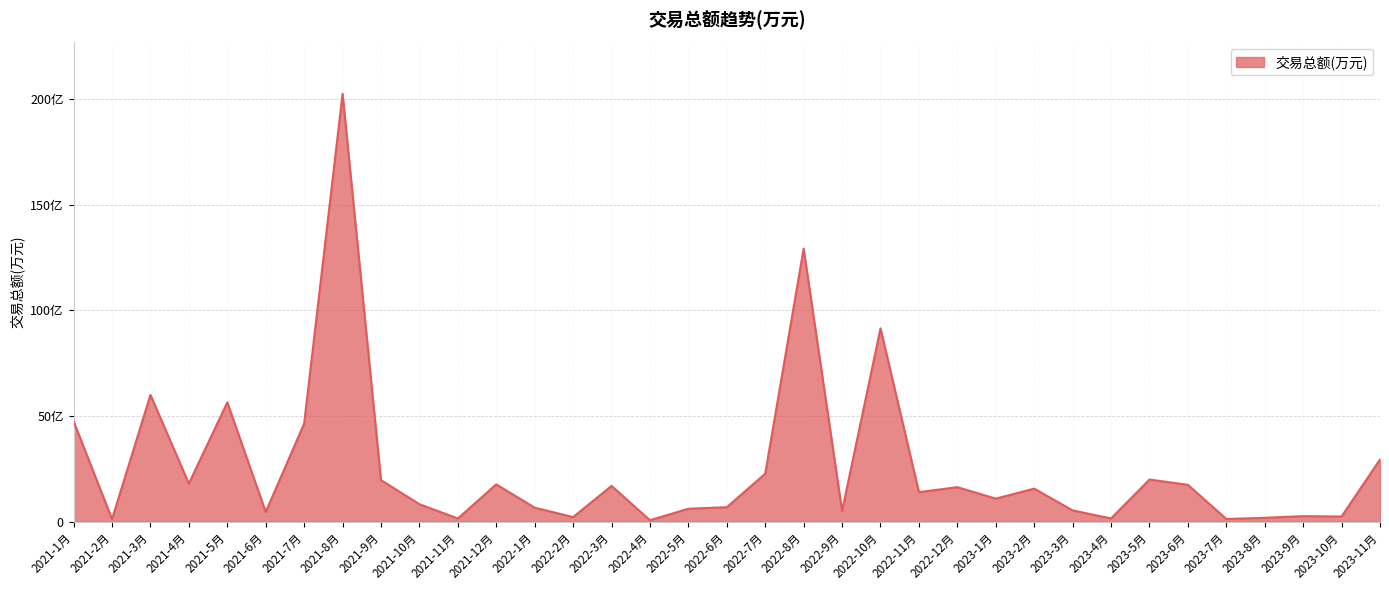

What is the minimum value shown in the chart?

7180.4